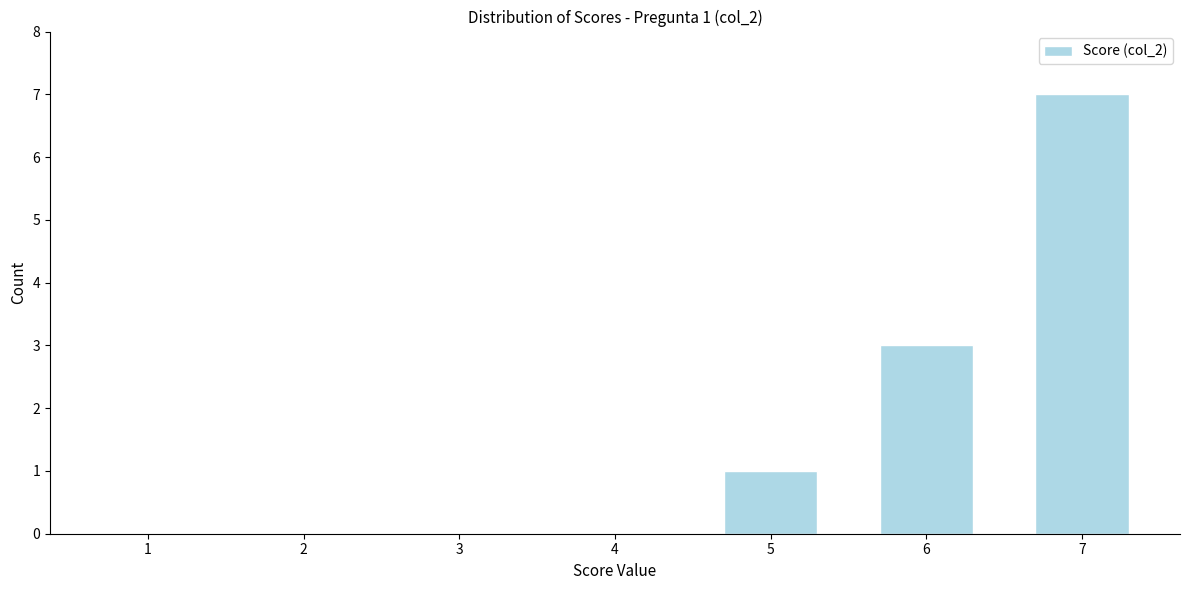

Reading left to right, transcribe all the data shown in this chart.

1=0	2=0	3=0	4=0	5=1	6=3	7=7